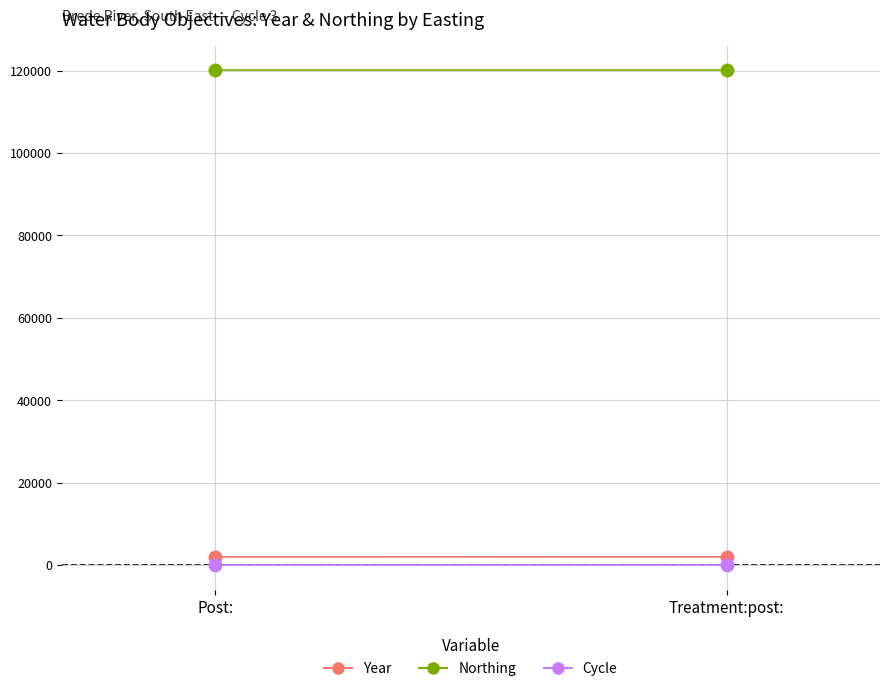

Where does the Year series first go above 2030?

Post: